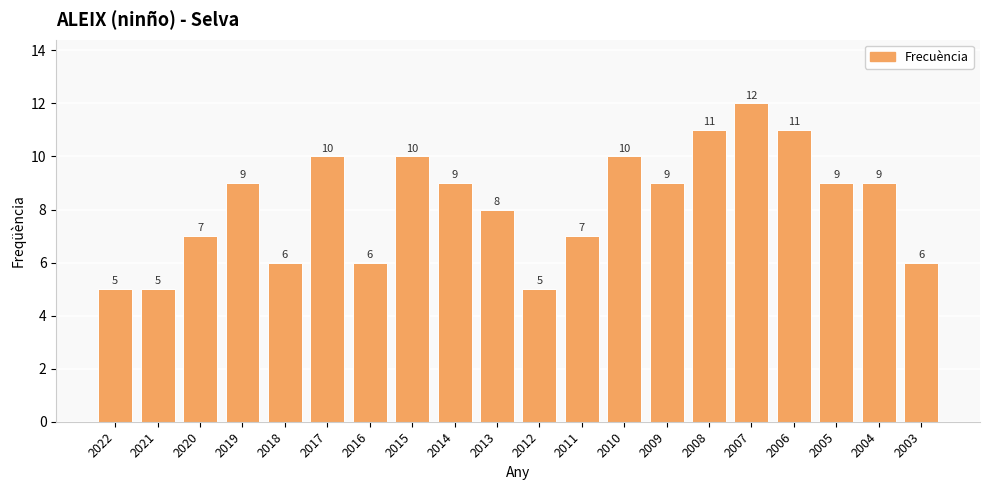

Between 2004 and 2008, which is larger?

2008